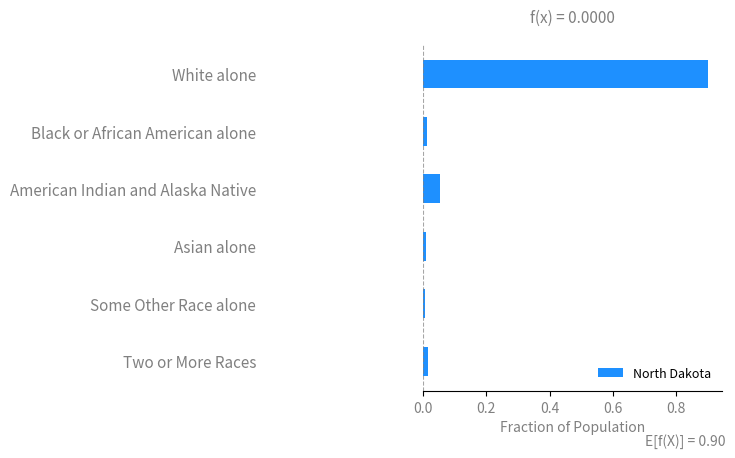

Which label corresponds to the largest value in the chart?

White alone